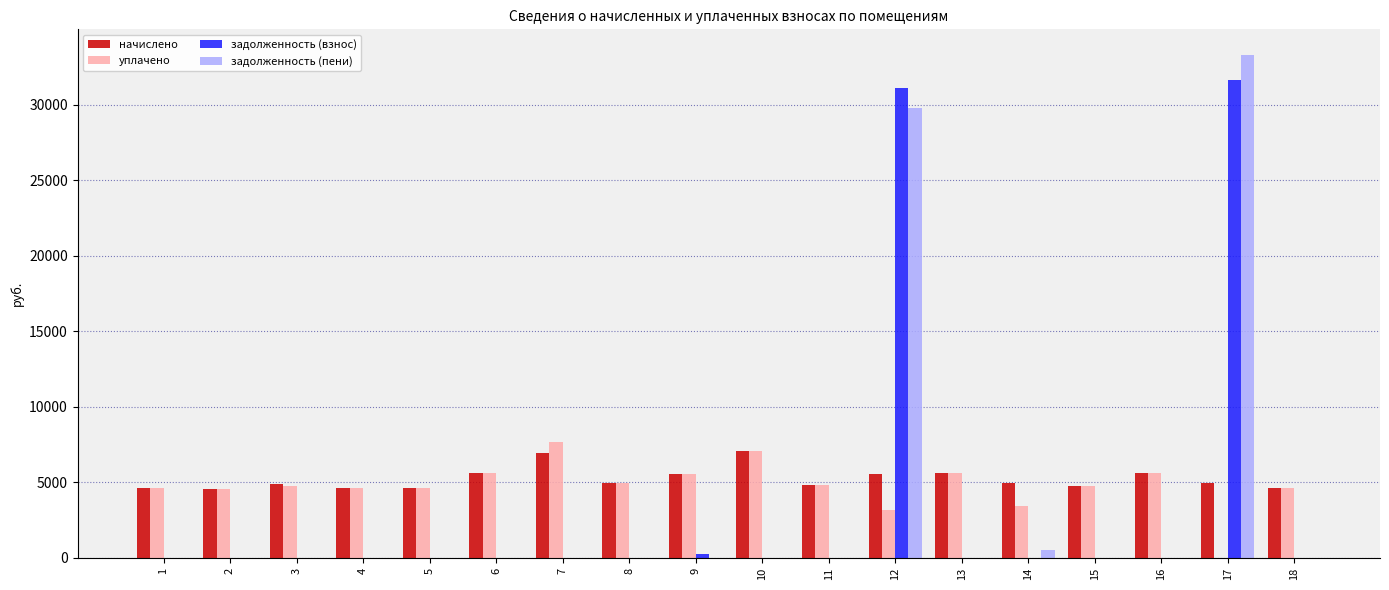

What is the sum of all задолженность (взнос) values?

63002.3